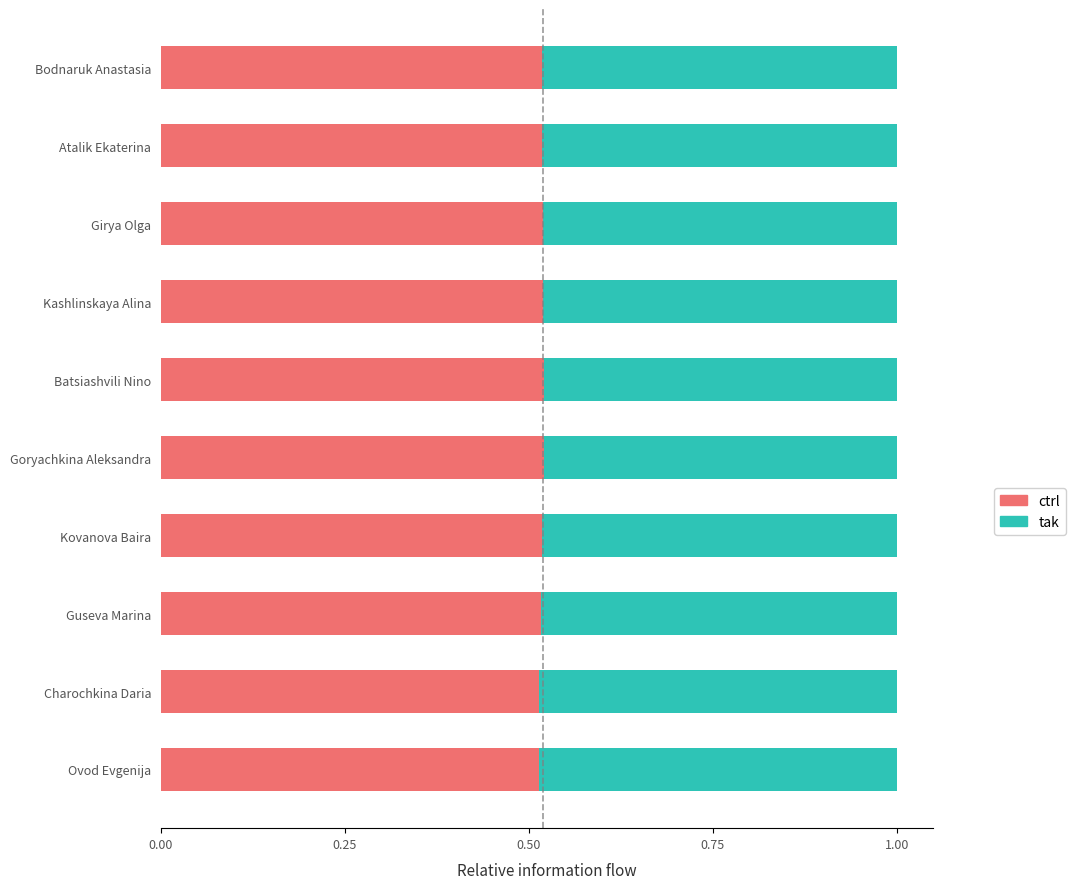

What is the total value across all series at Guseva Marina?

1.0